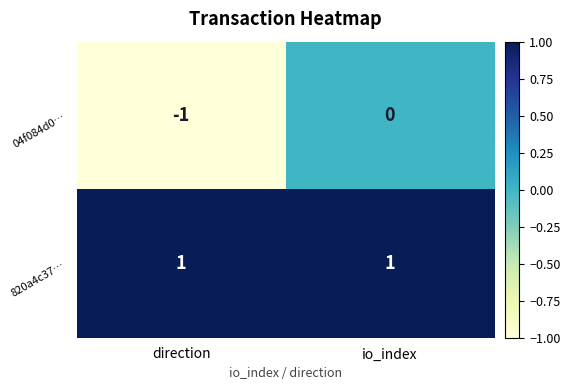

Reading left to right, list all the values displayed in this chart.

04f084d0…: direction=-1	io_index=0
820a4c37…: direction=1	io_index=1